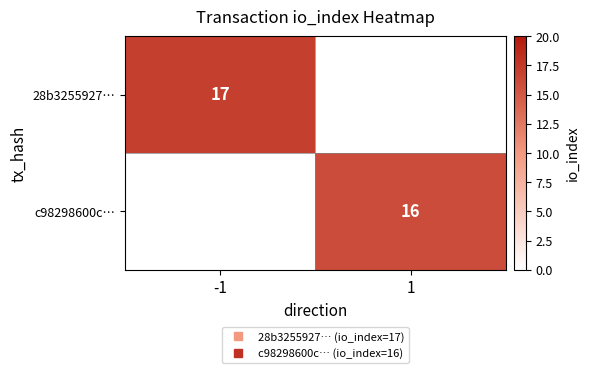

Which series has the largest range (max minus min)?

28b3255927…